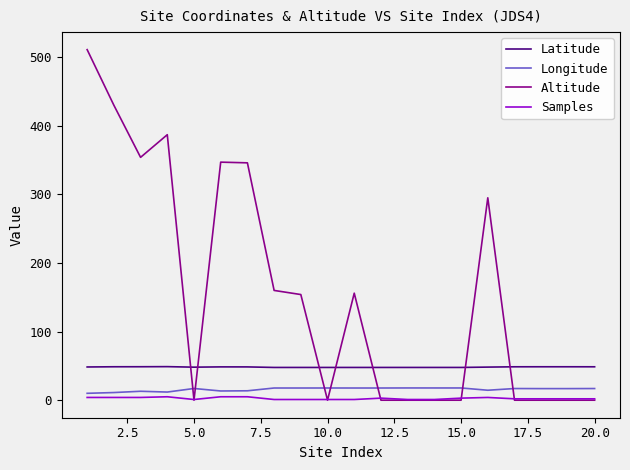

List the series in order of their peak value, highest first.

Altitude, Latitude, Longitude, Samples